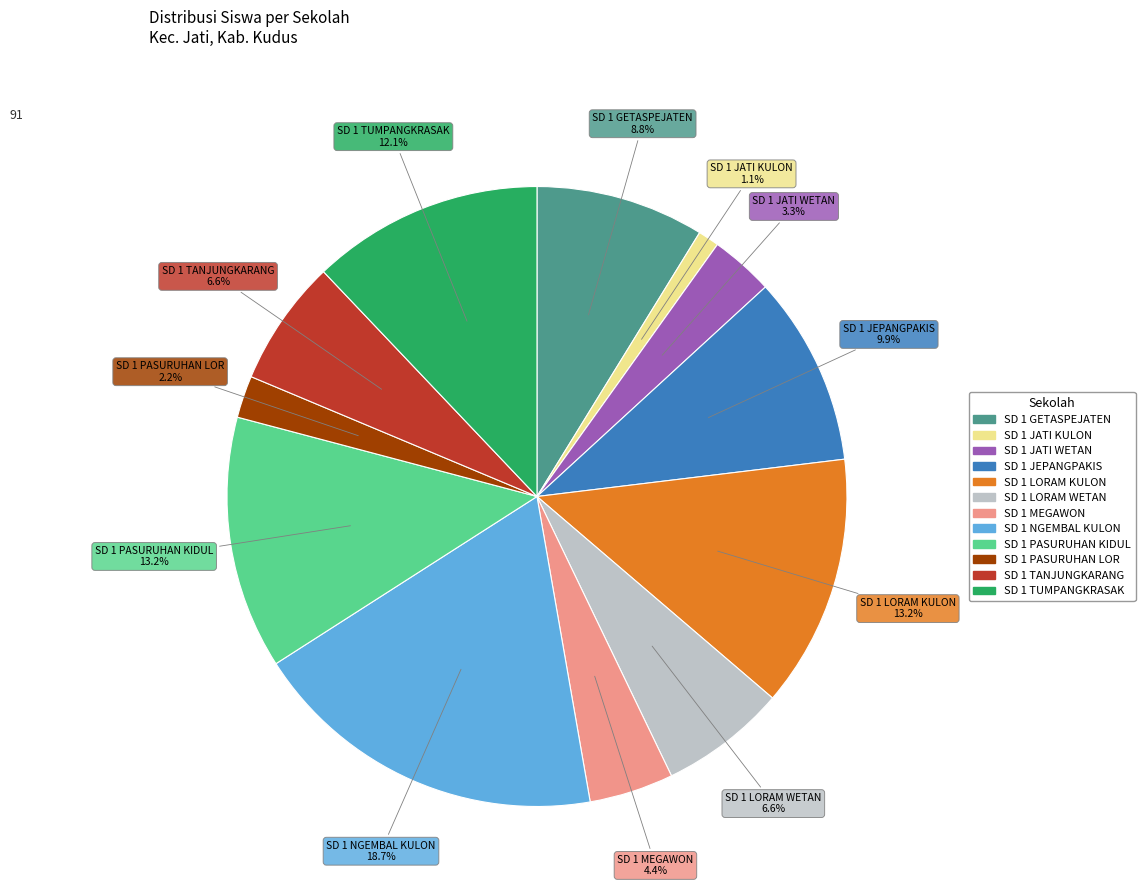

What is the ratio of the value at SD 1 JEPANGPAKIS to the value at SD 1 LORAM WETAN?

1.5